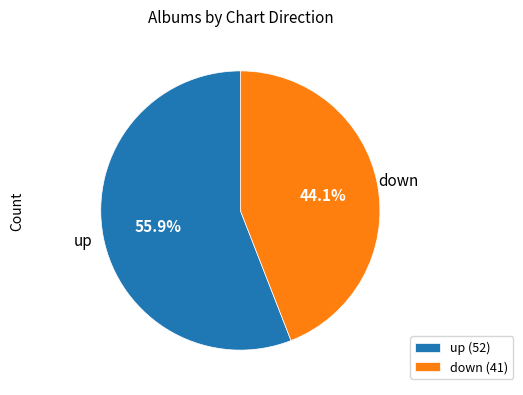

To the nearest percent, what is the average slice percentage?

50%